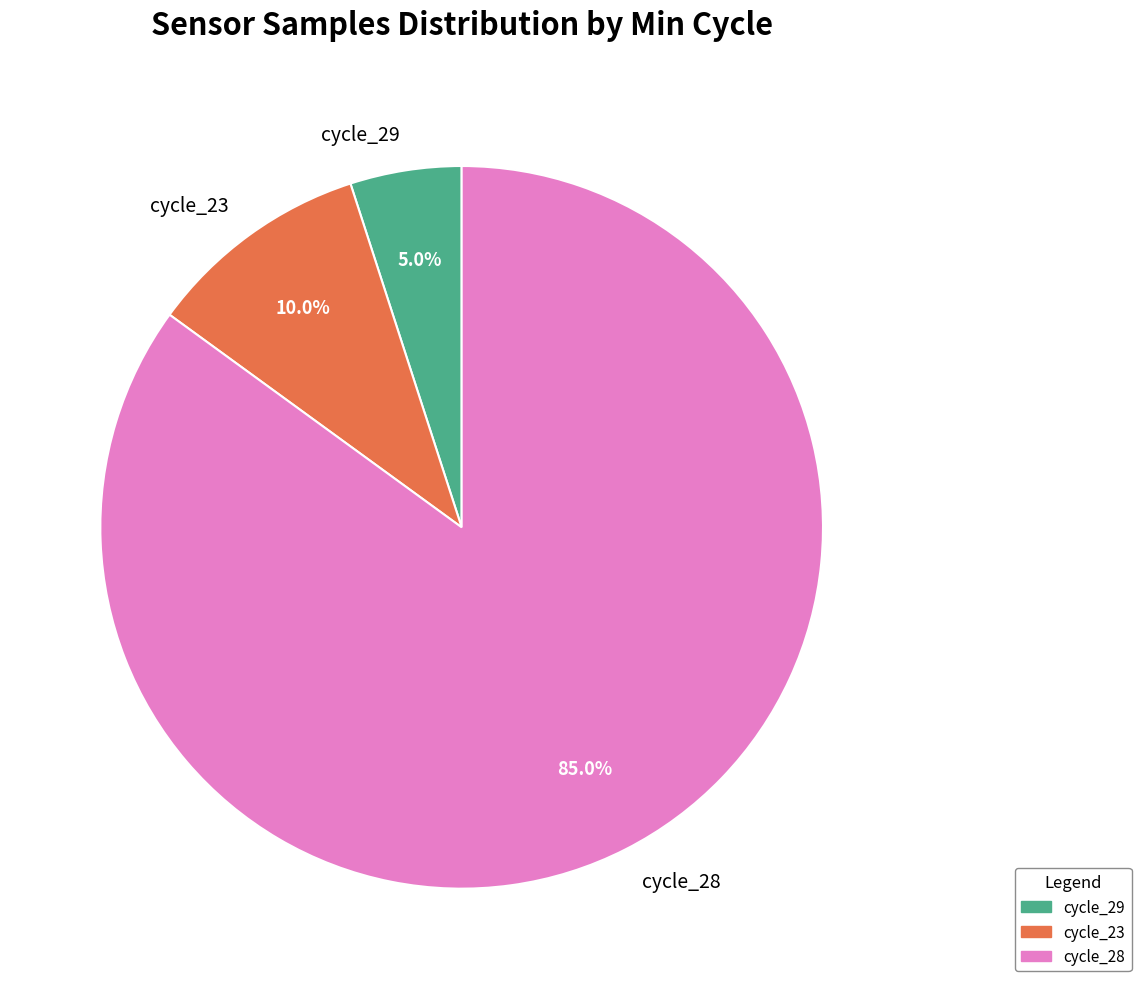

Between cycle_23 and cycle_29, which is larger?

cycle_23